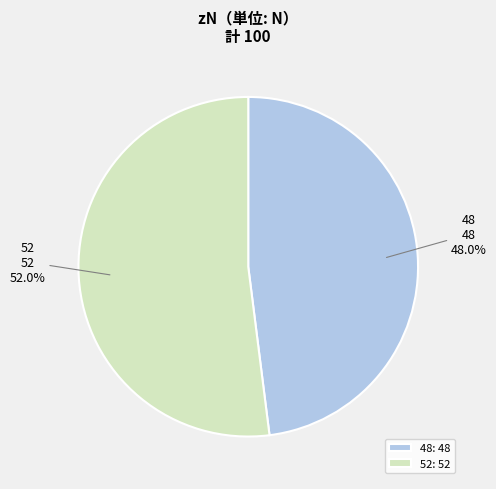

Rank the categories by value from highest to lowest.

52, 48